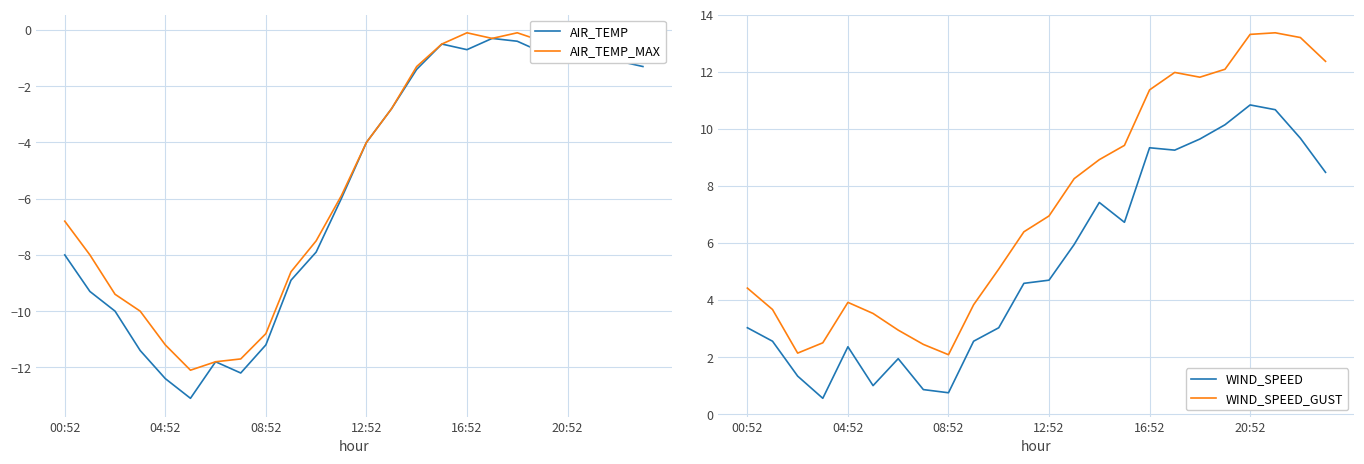

What is the difference between the second highest and second lowest values in the WIND_SPEED_GUST series?

11.2